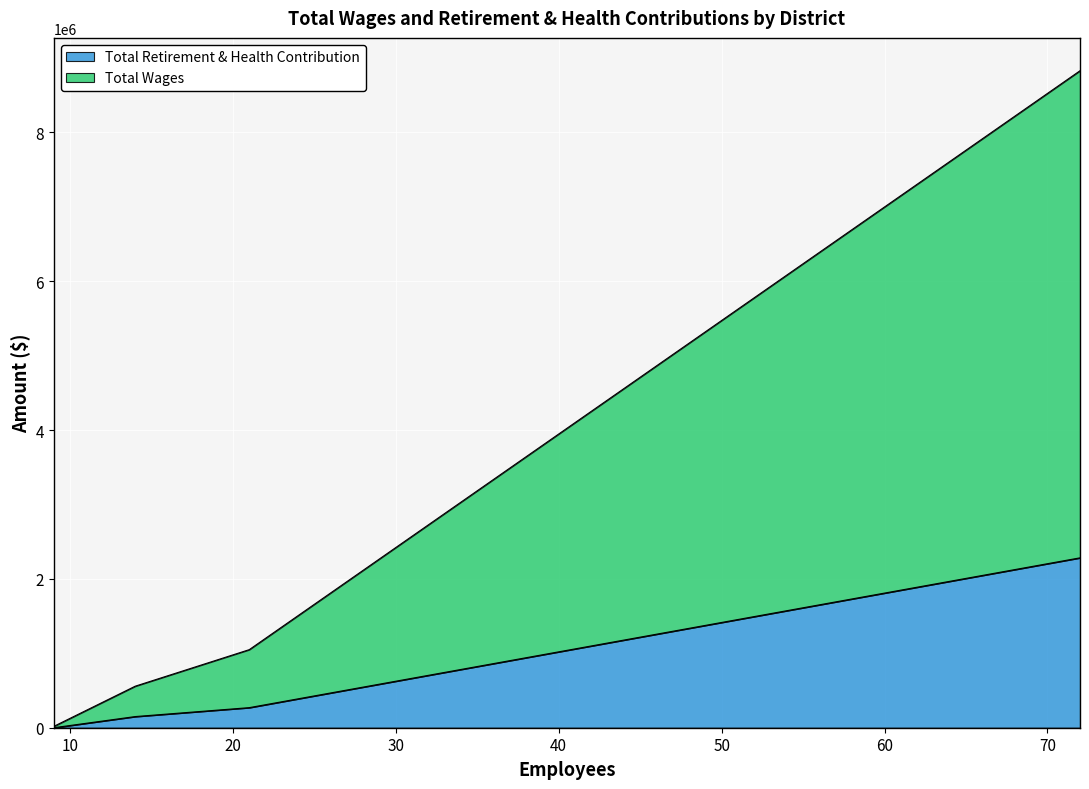

Which series has the largest total across all categories?

Total Wages